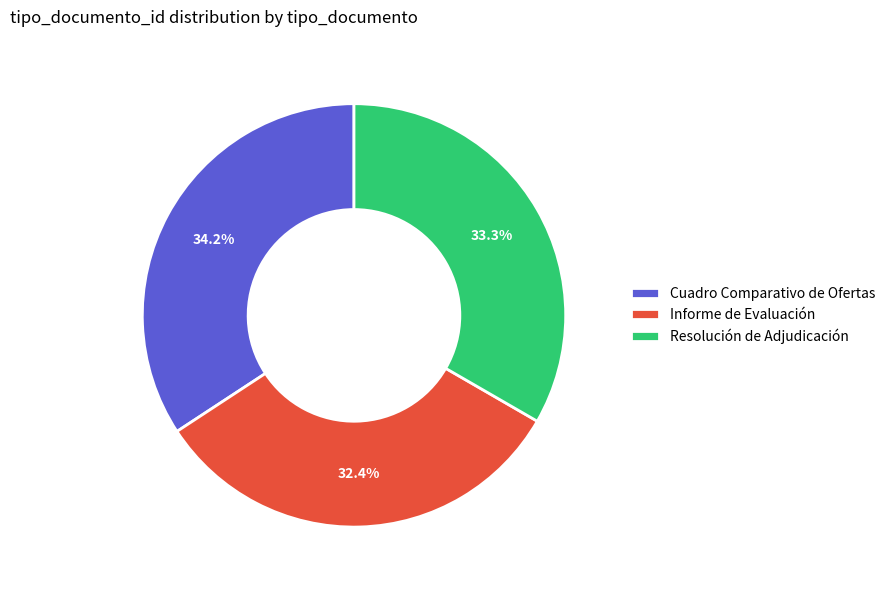

Count the number of slices in the pie.

3